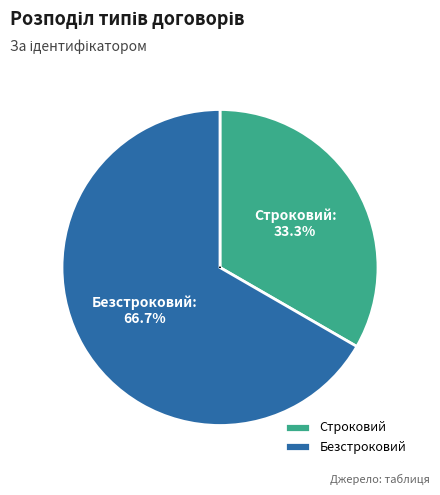

Is the sum of Строковий and Безстроковий greater than half?

Yes